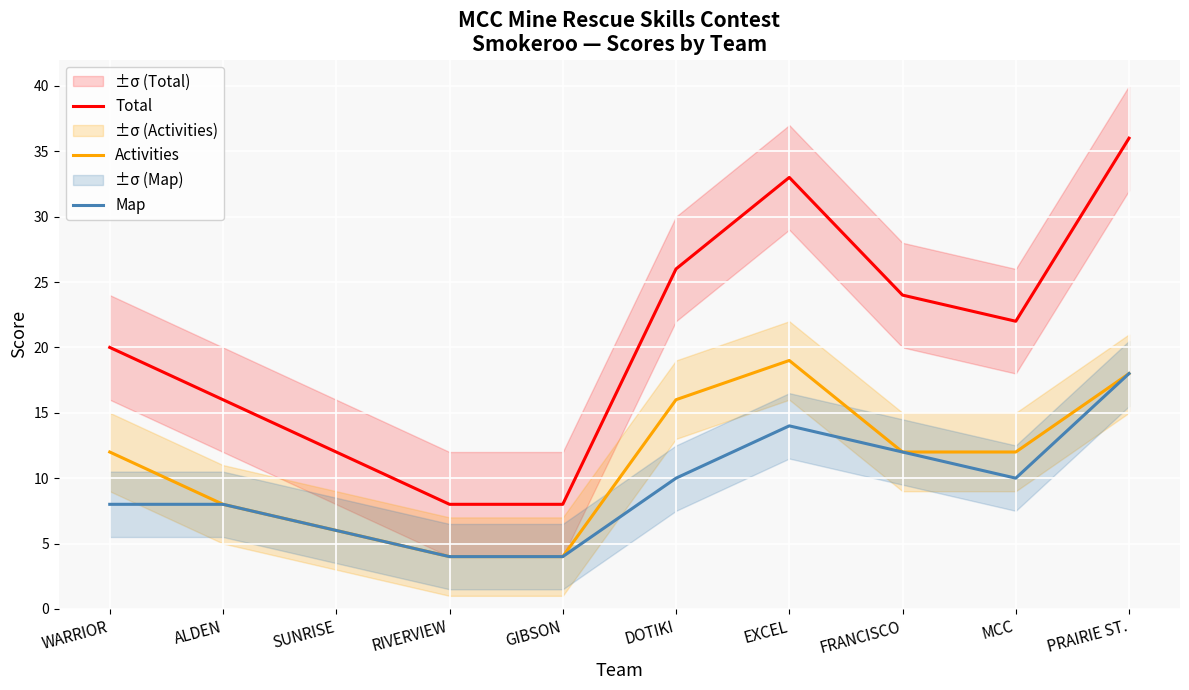

Which has a higher value, PRAIRIE ST. or RIVERVIEW?

PRAIRIE ST.